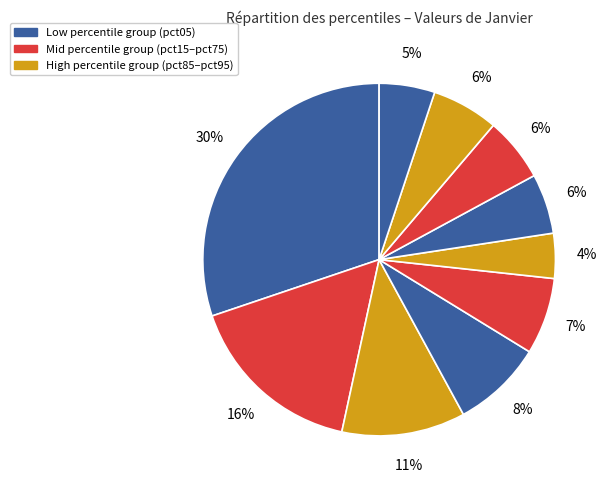

Which category has the biggest portion of the pie?

pct05